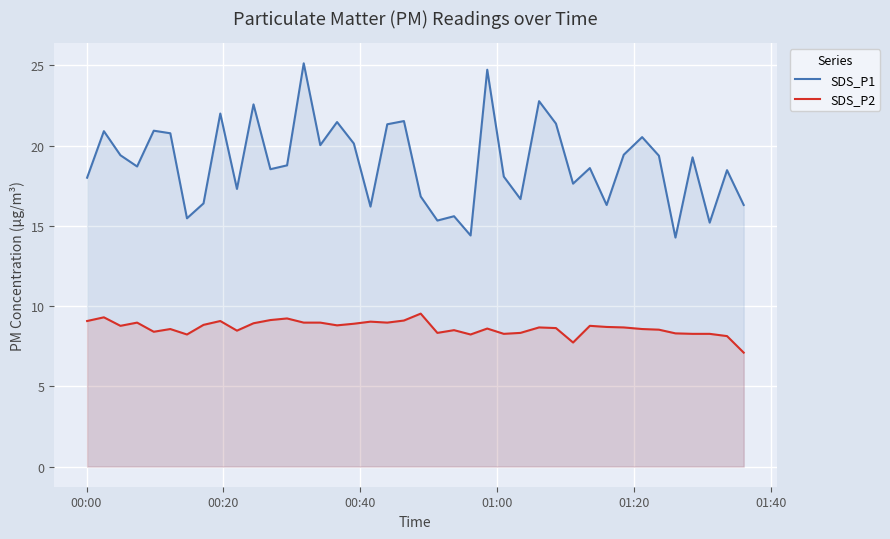

Reading left to right, what are all the values shown in this chart?

SDS_P1: 18.0	20.9	19.4	18.7	20.9	20.8	15.5	16.4	22.0	17.3	22.6	18.5	18.8	25.1	20.0	21.5	20.1	16.2	21.3	21.5	16.8	15.3	15.6	14.4	24.7	18.1	16.7	22.8	21.4	17.6	18.6	16.3	19.4	20.5	19.4	14.3	19.3	15.2	18.5	16.3
SDS_P2: 9.1	9.3	8.8	9.0	8.4	8.6	8.2	8.8	9.1	8.5	8.9	9.1	9.2	9.0	9.0	8.8	8.9	9.0	9.0	9.1	9.5	8.3	8.5	8.2	8.6	8.3	8.3	8.7	8.6	7.7	8.8	8.7	8.7	8.6	8.5	8.3	8.3	8.3	8.1	7.1